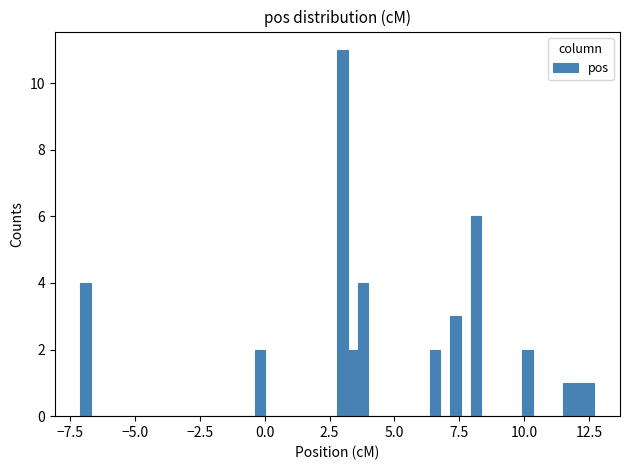

Around what value on the x-axis is the tallest bar? Give the approximate position of its centre, as read against the axis.

3.0